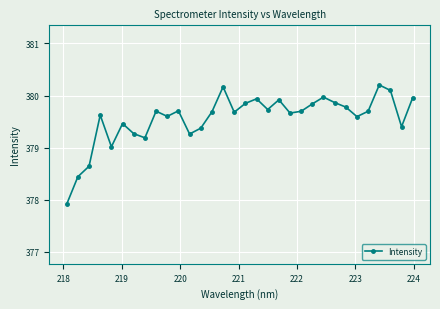

What is the value of the 21st point from the left?

379.7